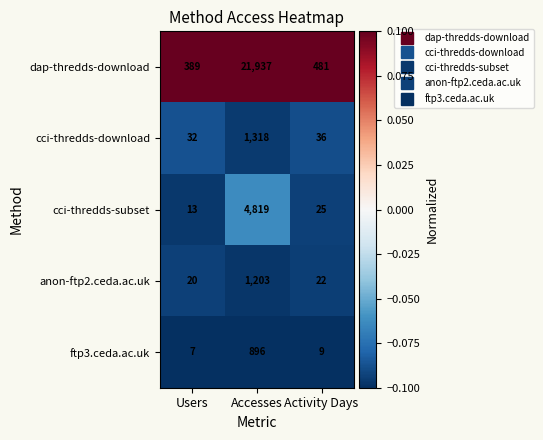

What is the difference between the dap-thredds-download values at Accesses and Activity Days?

21456